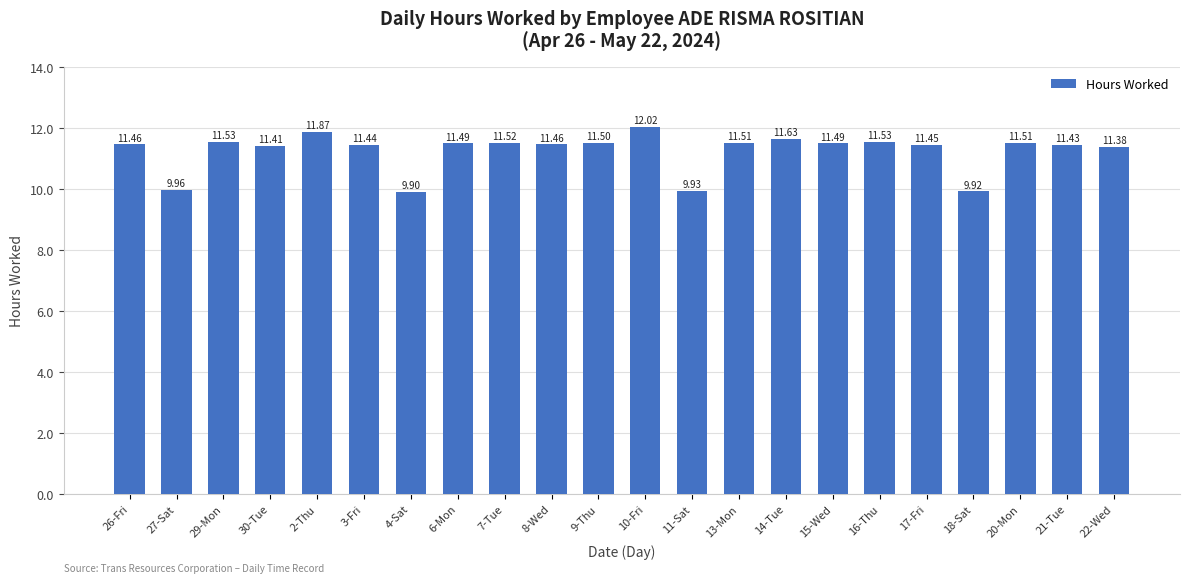

What is the smallest value displayed?

9.9